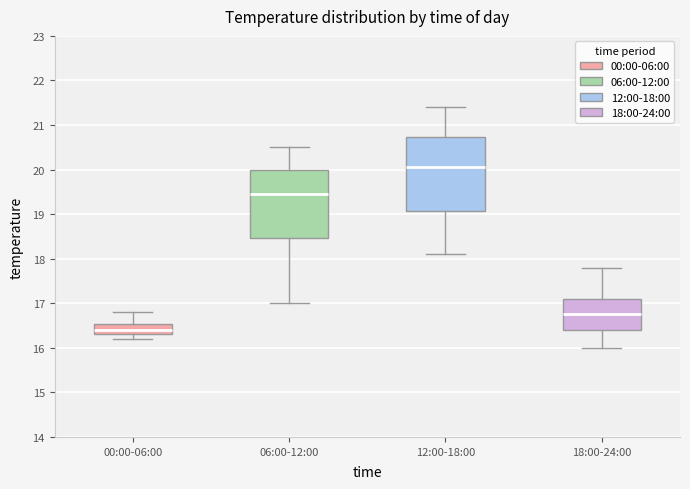

Which box's median line is the highest?

12:00-18:00